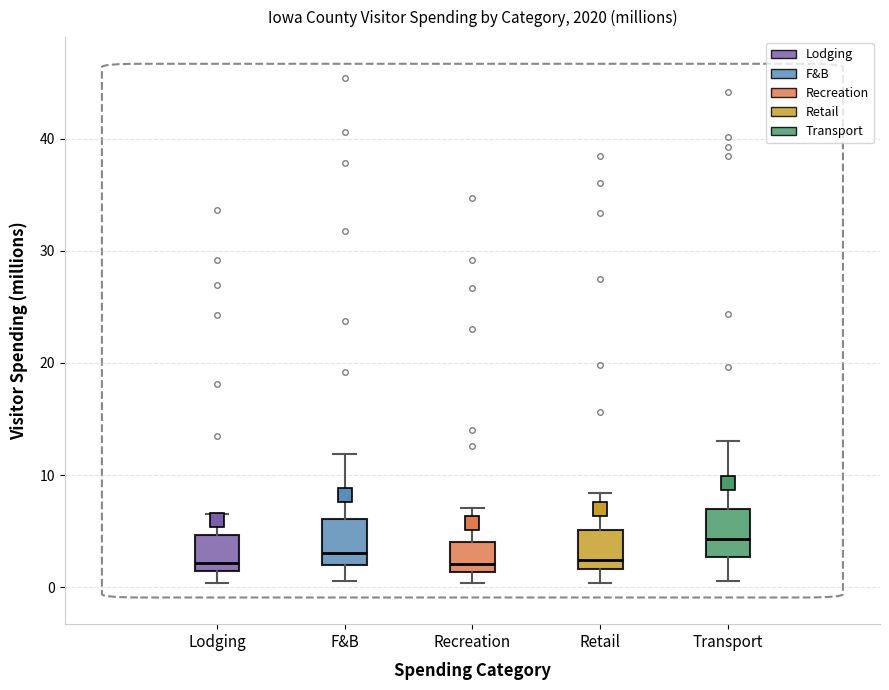

Reading left to right, read every box against the y-axis: the position of its median line, the range the box covers, and the ends of its whiskers. The values are not printed on the chart, so give them approximately, as read against the axis.

Lodging: median 2, box 1 to 5, whiskers 0 to 7
F&B: median 3, box 2 to 6, whiskers 1 to 12
Recreation: median 2, box 1 to 4, whiskers 0 to 7
Retail: median 2 (just above the box's lower edge), box 2 to 5, whiskers 0 to 8
Transport: median 4, box 3 to 7, whiskers 1 to 13